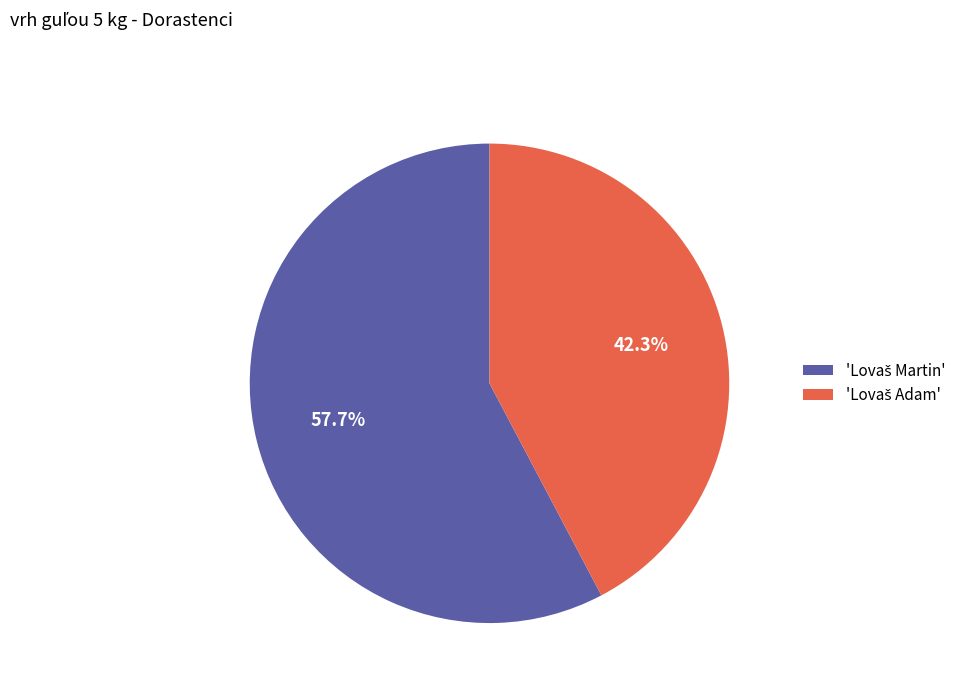

Does any single category account for the majority?

Yes